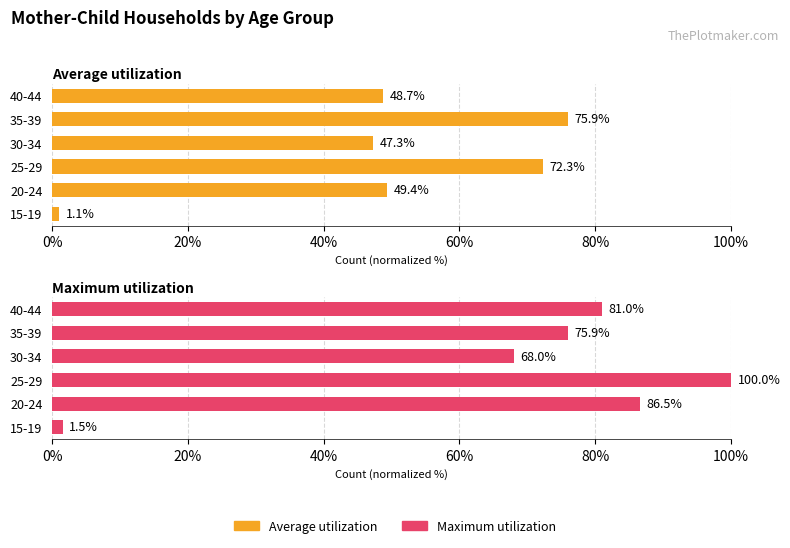

At how many categories does at least one series exceed 40?

5